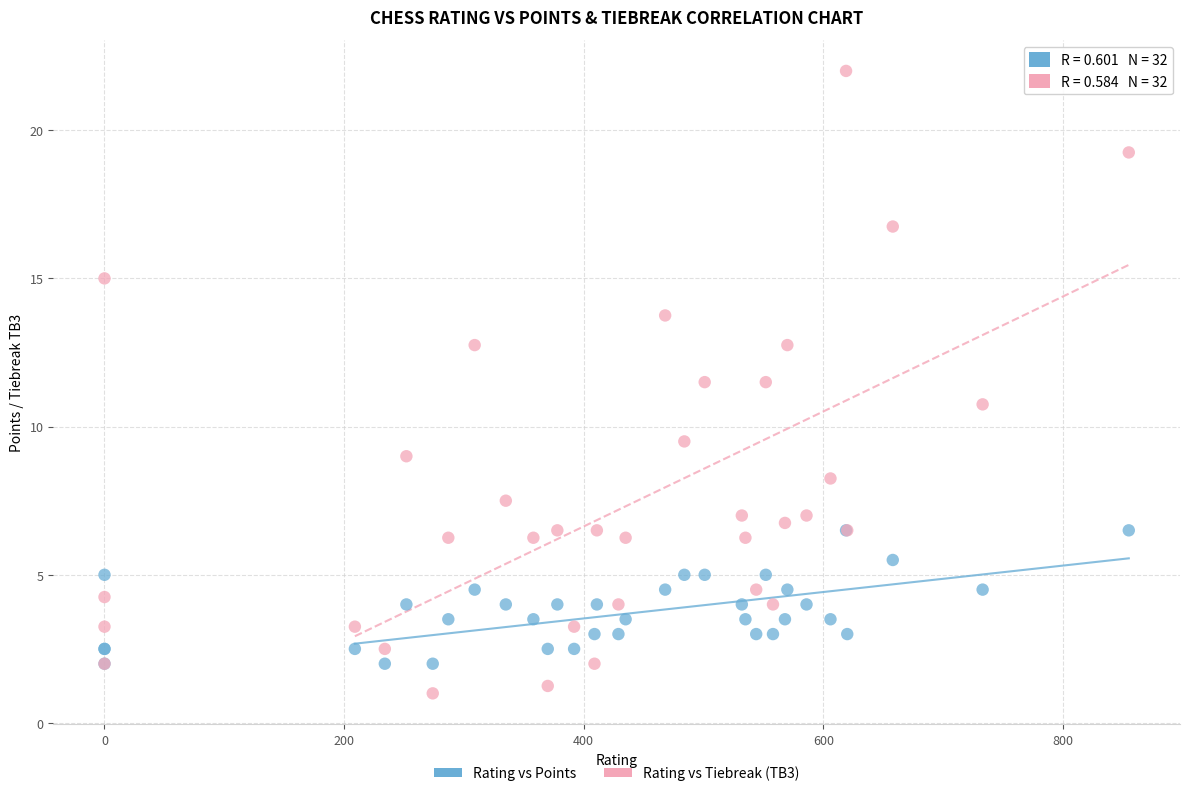

What are all the series names shown in the legend?

Rating vs Points, Rating vs Tiebreak (TB3)